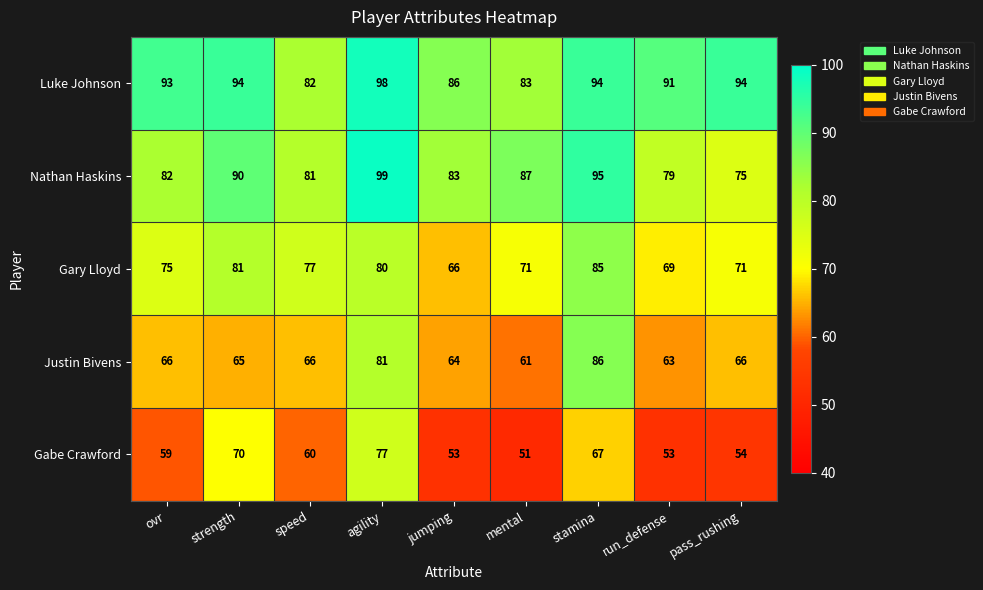

Which category has the lowest value in the Gabe Crawford series?

mental